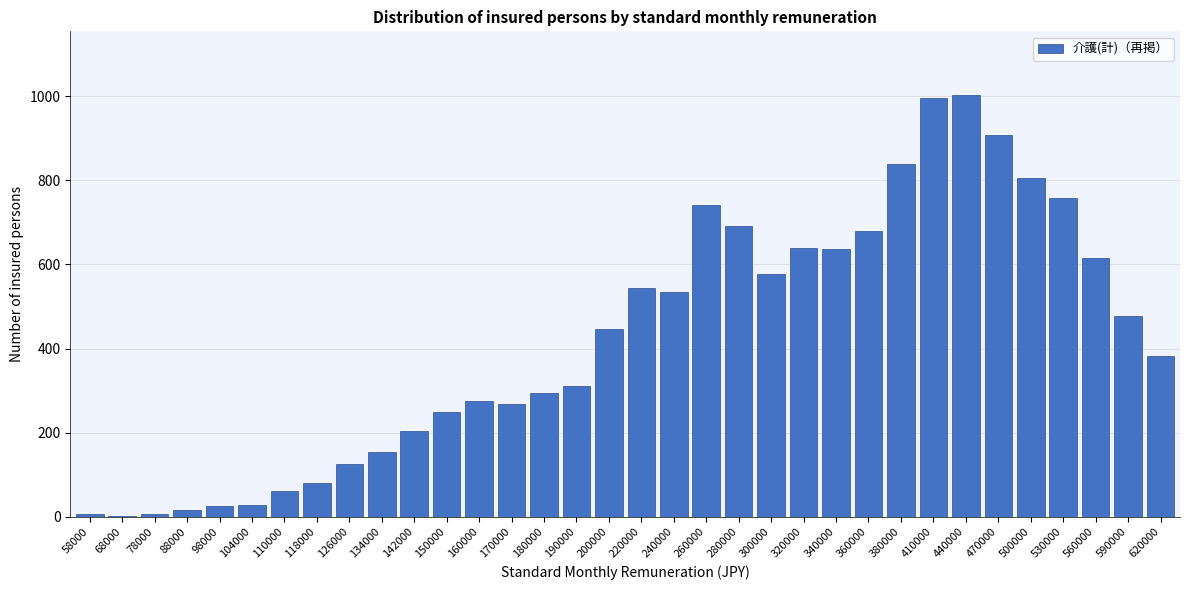

What is the sum of all values?

14384